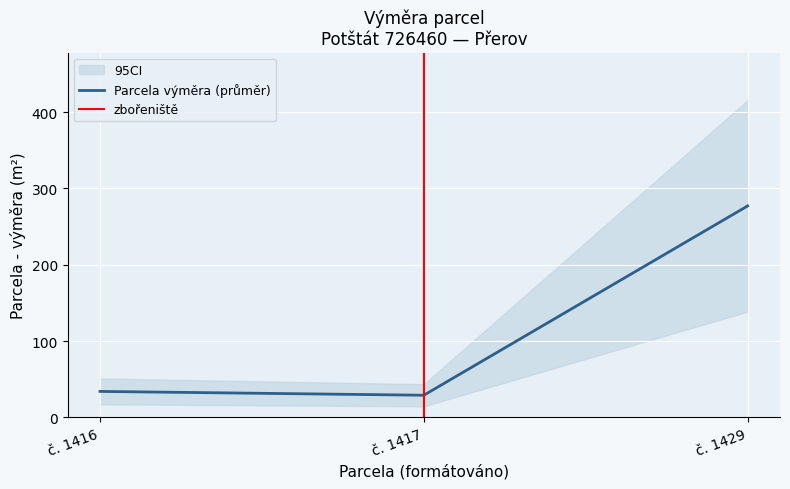

How many values in the Parcela - výměra series exceed 34?

2